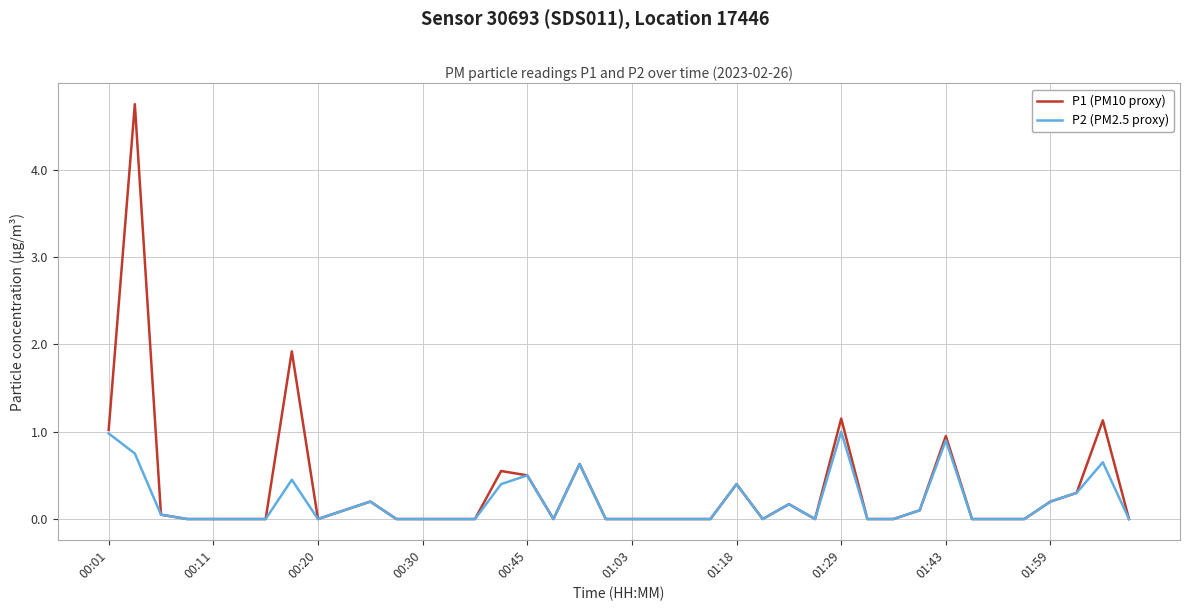

List the series in order of their peak value, highest first.

P1 (PM10 proxy), P2 (PM2.5 proxy)